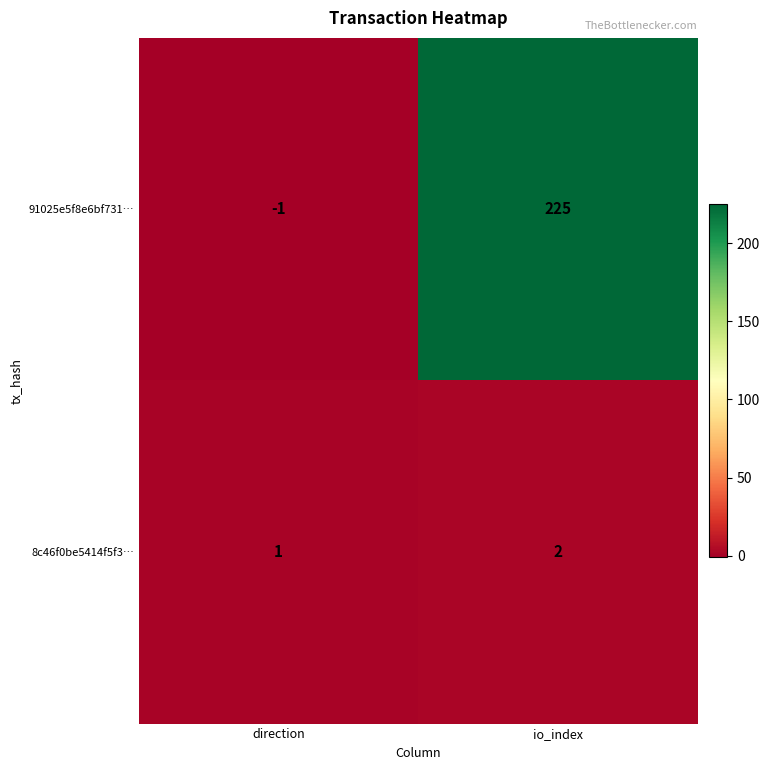

At which category does the chart reach its minimum across all series?

direction